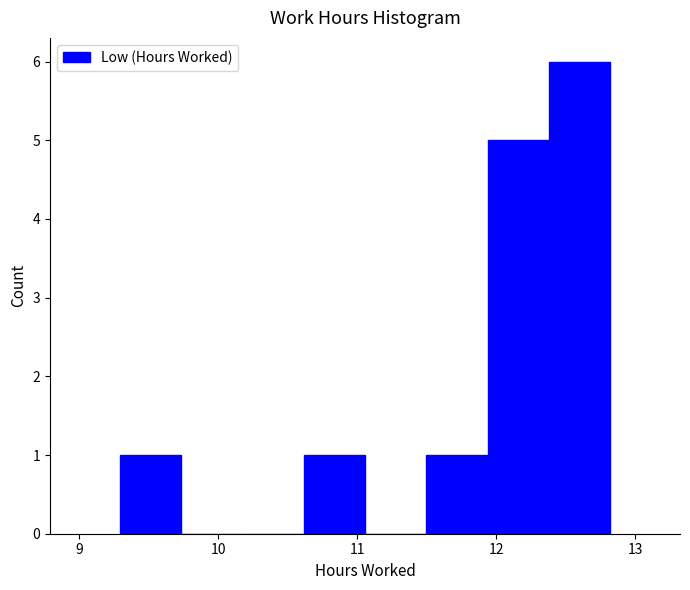

Over which range of the x-axis is the bar tallest?

12.4 to 12.8